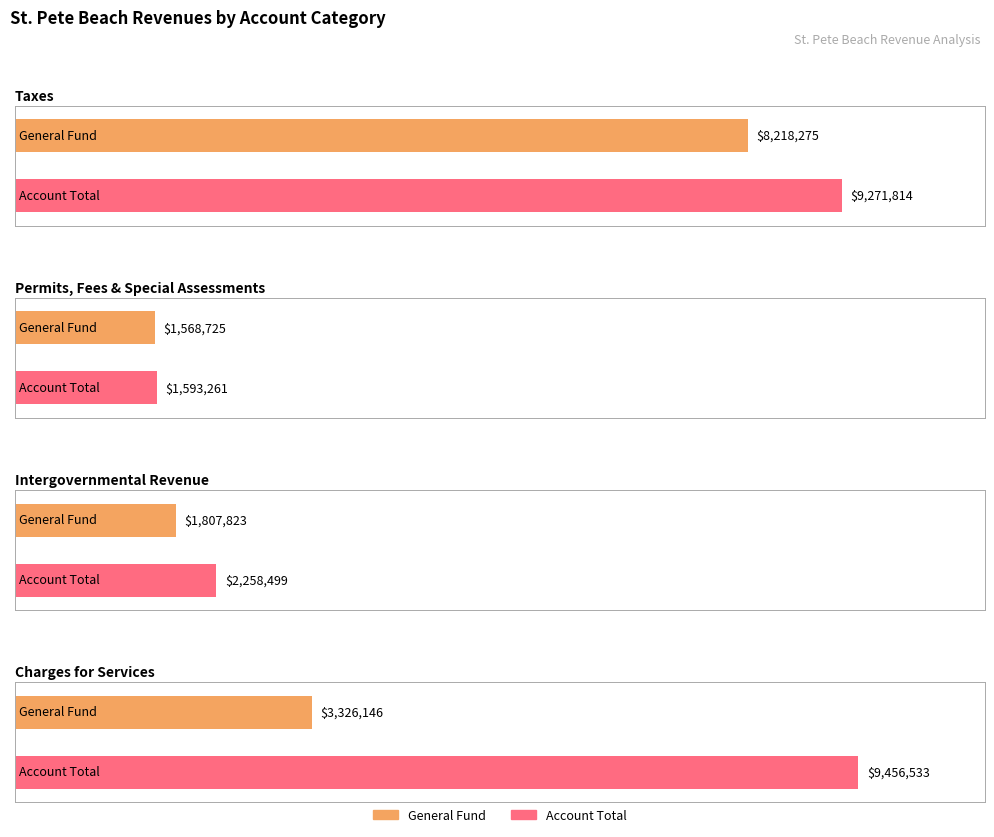

Which series has the largest total across all categories?

Account Total